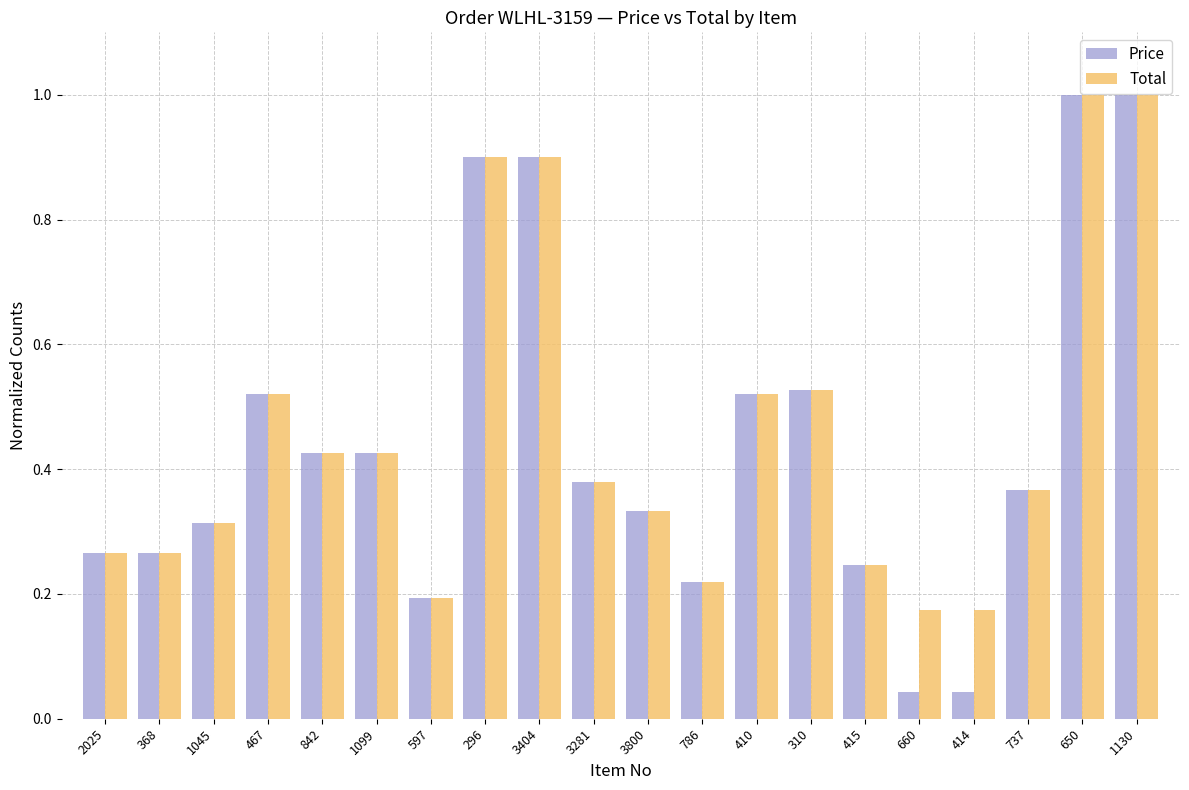

The Total series shows 0.3 at 660. True or false?

False